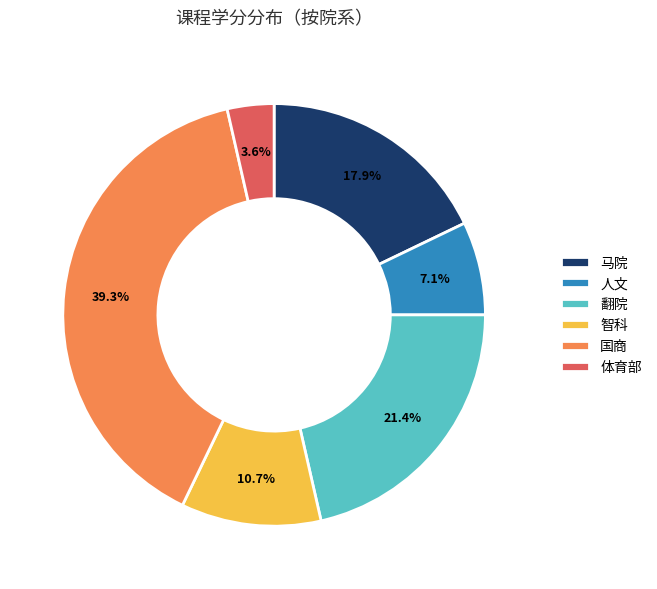

Which category has the smallest portion of the pie?

体育部